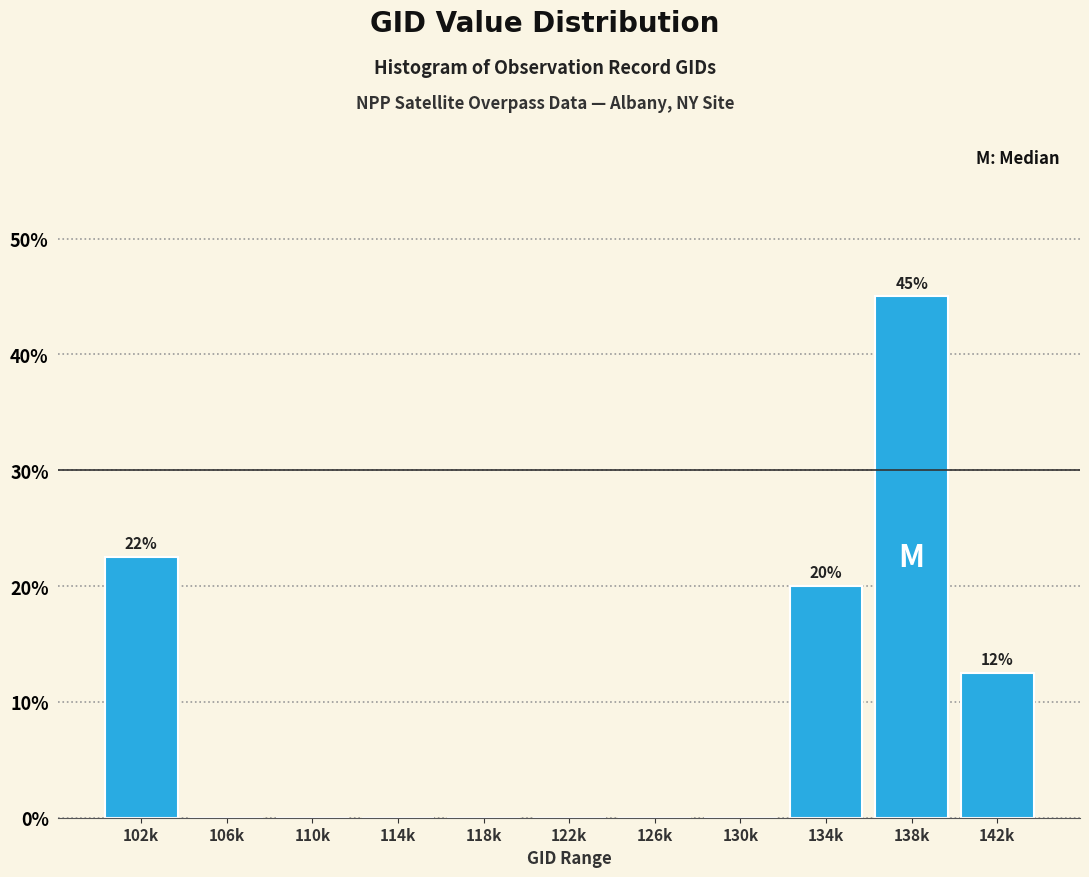

Reading left to right, what are all the values shown in this chart?

102k=22.5	106k=0.0	110k=0.0	114k=0.0	118k=0.0	122k=0.0	126k=0.0	130k=0.0	134k=20.0	138k=45.0	142k=12.5